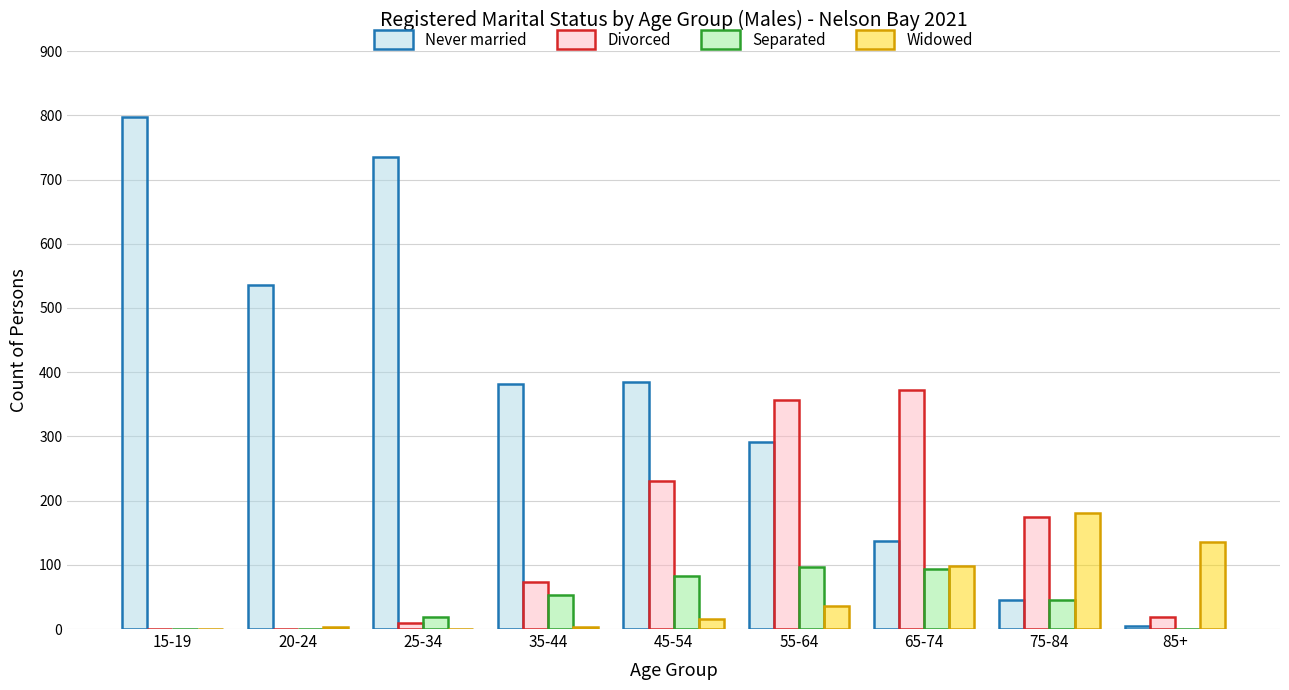

How many series are shown in this chart?

4